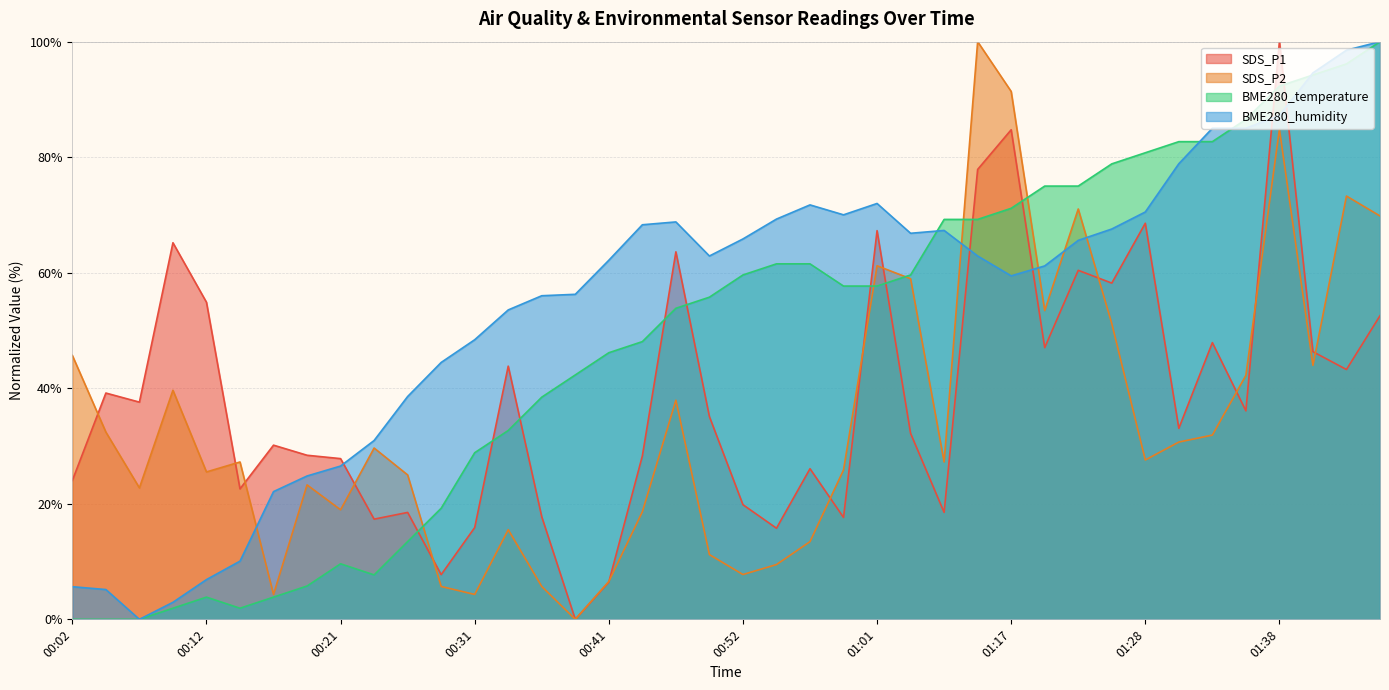

Reading left to right, transcribe all the data shown in this chart.

SDS_P1: 24.0	39.2	37.6	65.2	54.9	22.6	30.2	28.4	27.8	17.3	18.5	7.7	15.9	43.8	17.8	0.0	6.5	28.3	63.6	35.1	19.8	15.8	26.1	17.6	67.3	32.2	18.5	77.9	84.7	47.0	60.4	58.2	68.6	33.1	47.9	36.1	100.0	46.3	43.2	52.6
SDS_P2: 45.7	32.4	22.8	39.7	25.5	27.2	4.3	23.3	19.0	29.7	25.0	5.7	4.3	15.5	5.7	0.0	6.6	18.6	37.9	11.2	7.8	9.5	13.4	25.9	61.2	59.0	27.2	100.0	91.4	53.4	71.0	51.2	27.6	30.7	31.9	42.2	84.8	44.0	73.3	69.8
BME280_temperature: 0.0	0.0	0.0	1.9	3.8	1.9	3.8	5.8	9.6	7.7	13.5	19.2	28.8	32.7	38.5	42.3	46.2	48.1	53.8	55.8	59.6	61.5	61.5	57.7	57.7	59.6	69.2	69.2	71.2	75.0	75.0	78.8	80.8	82.7	82.7	86.5	92.3	94.2	96.2	100.0
BME280_humidity: 5.7	5.2	0.0	2.9	6.9	10.1	22.1	24.8	26.5	31.0	38.6	44.5	48.4	53.6	56.0	56.3	62.2	68.3	68.8	62.9	65.8	69.3	71.7	70.0	72.0	66.8	67.3	62.9	59.5	61.2	65.6	67.6	70.5	78.9	85.0	85.0	87.2	94.6	98.5	100.0